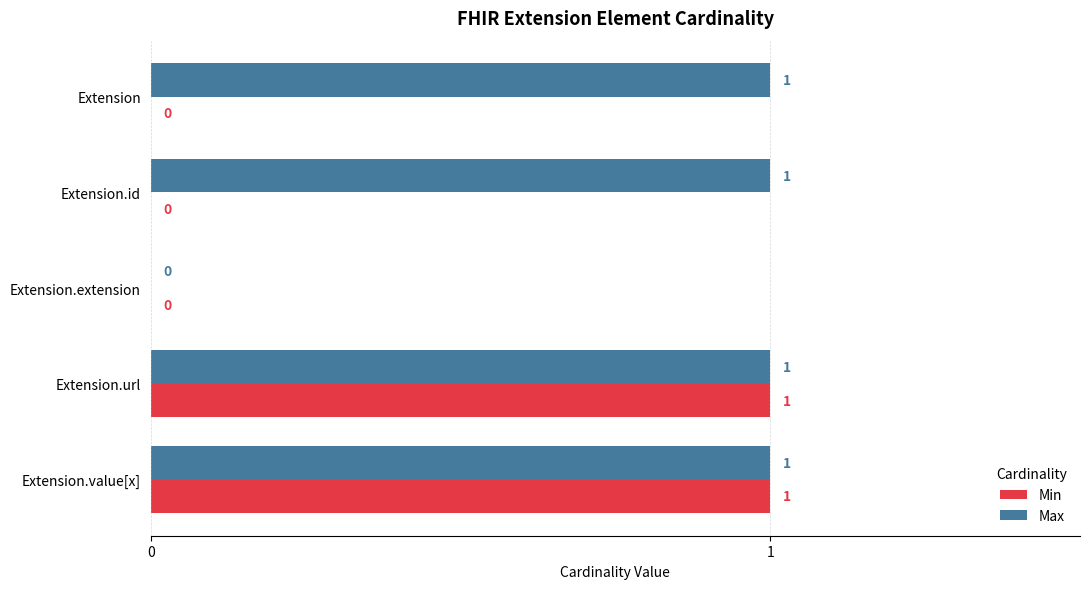

True or false: Min has a value of 0 at Extension.value[x].

False